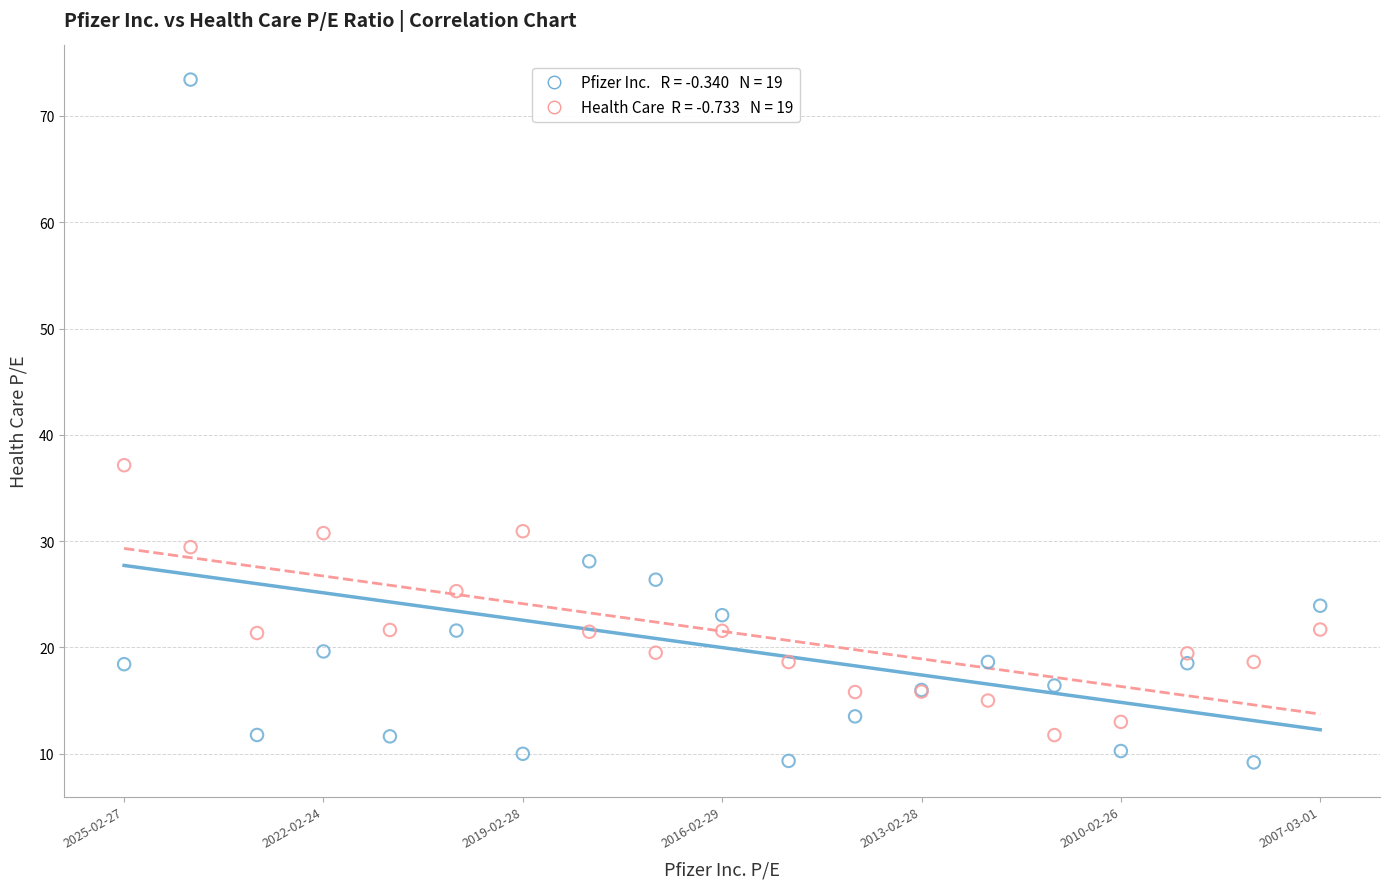

Across all series, what Y value is closest to 41?

37.1